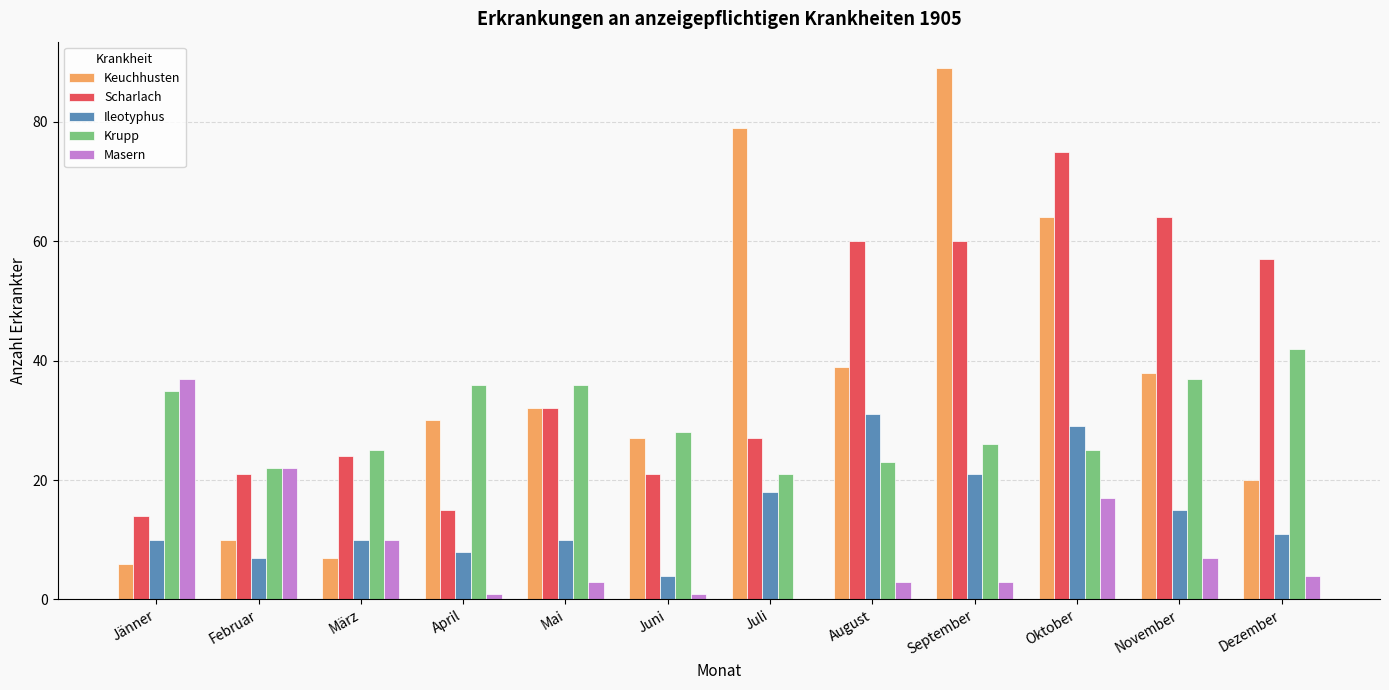

Which series has the widest spread of values?

Keuchhusten